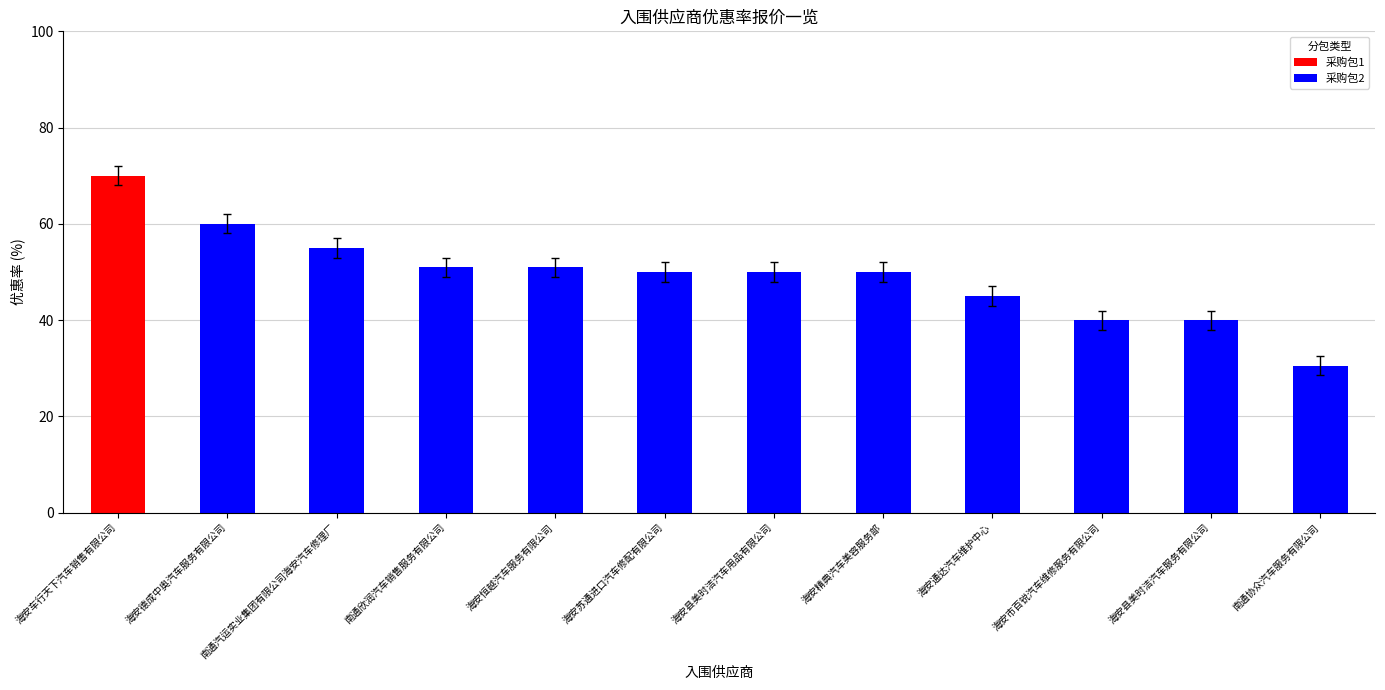

True or false: 采购包2 has a value of 12.7 at 海安通达汽车维护中心.

False